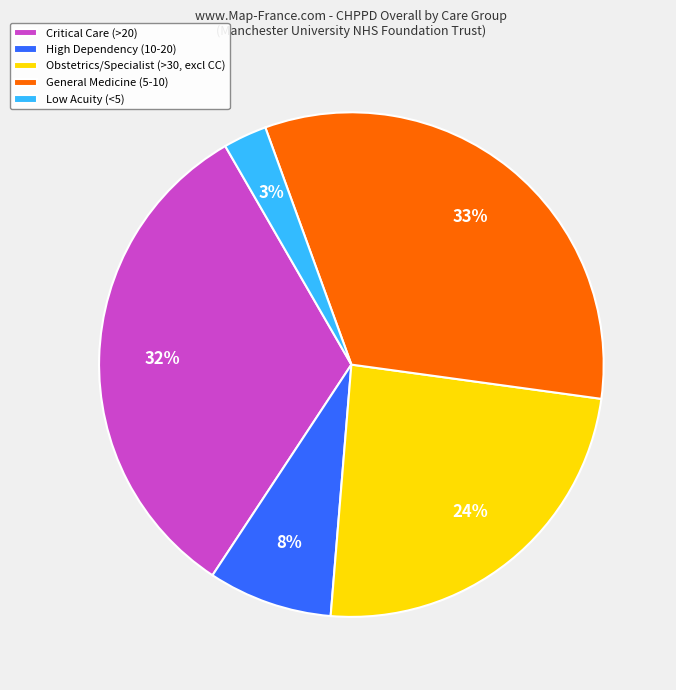

Which category has the smallest portion of the pie?

Low Acuity (<5)